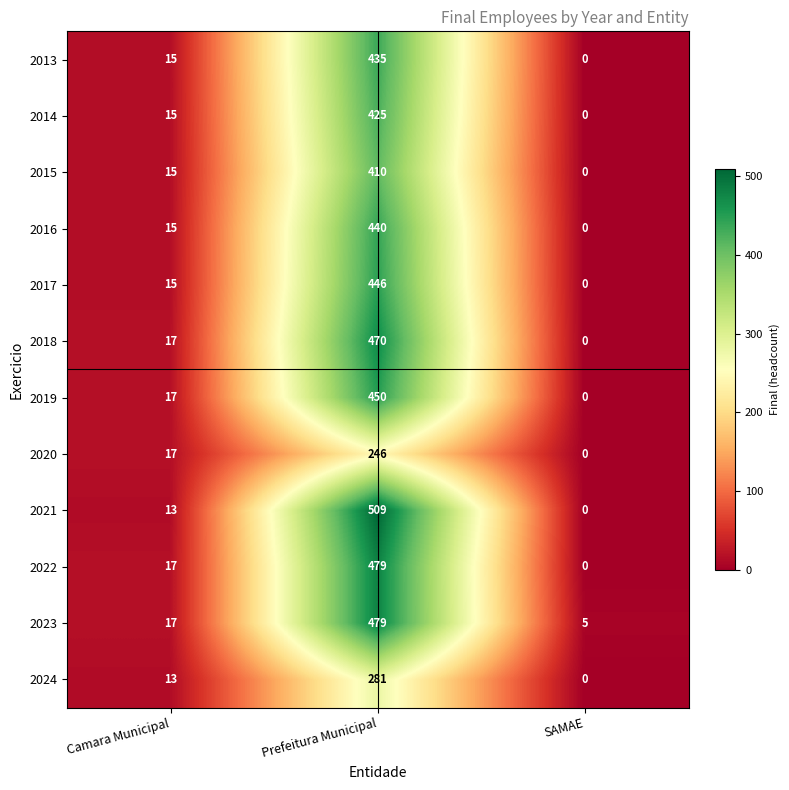

At which category is the sum across all series the highest?

Prefeitura Municipal